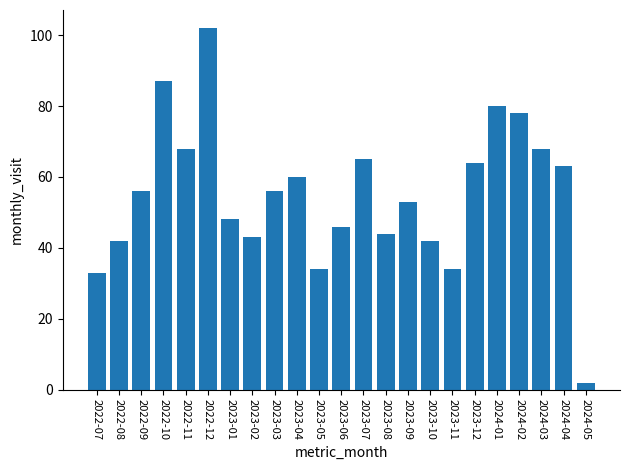

Where is the data nearest to the value 52?

2023-09